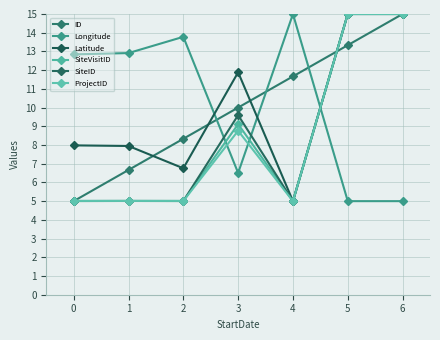

What is the value of the Latitude point at the 2nd from the left?

7.9